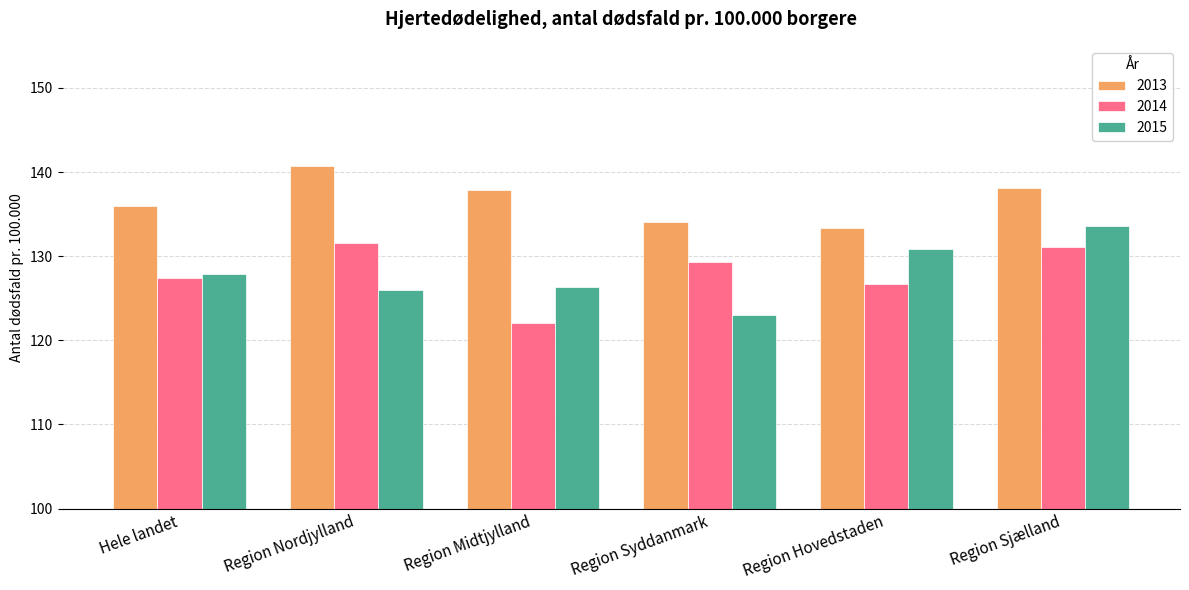

What is the total value across all series at Region Syddanmark?

386.4